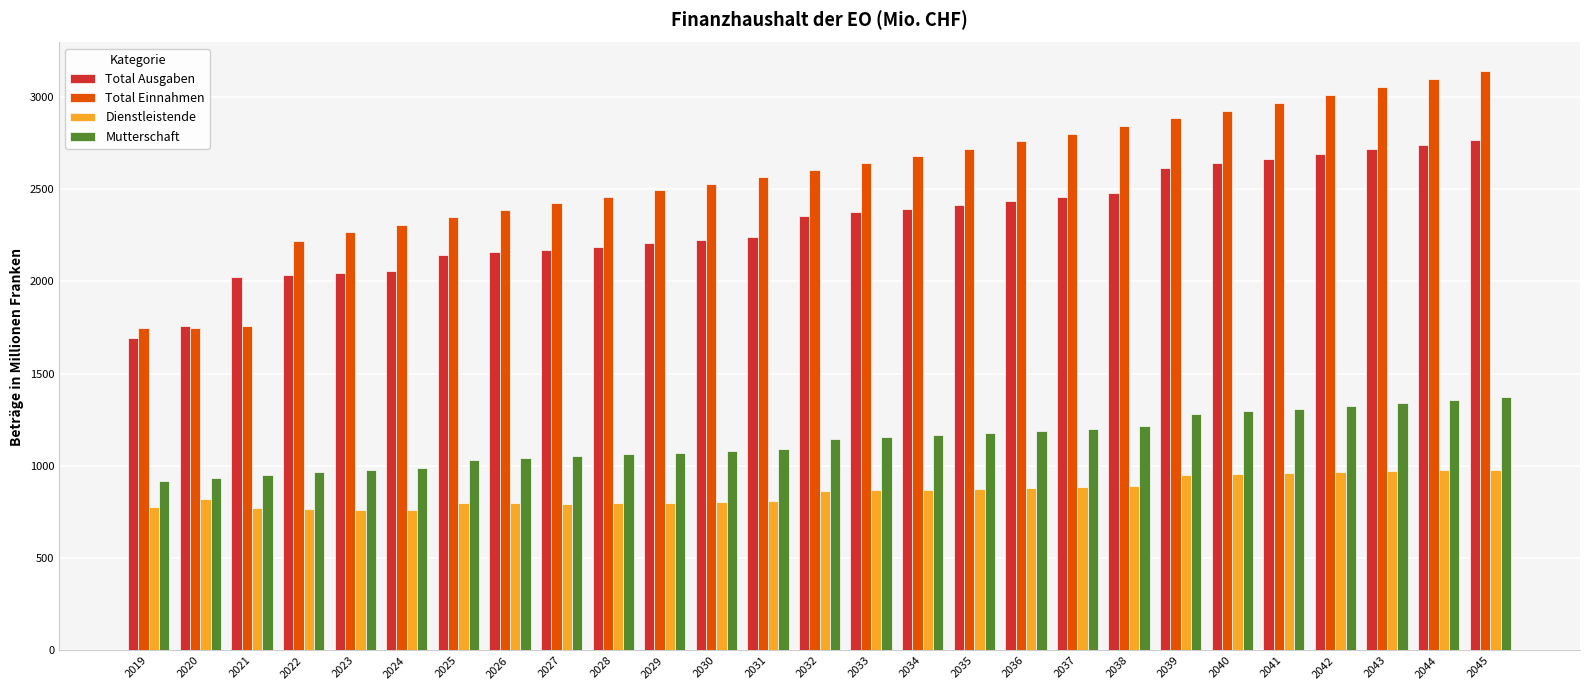

The value of Mutterschaft at 2020 is 936.6. True or false?

True